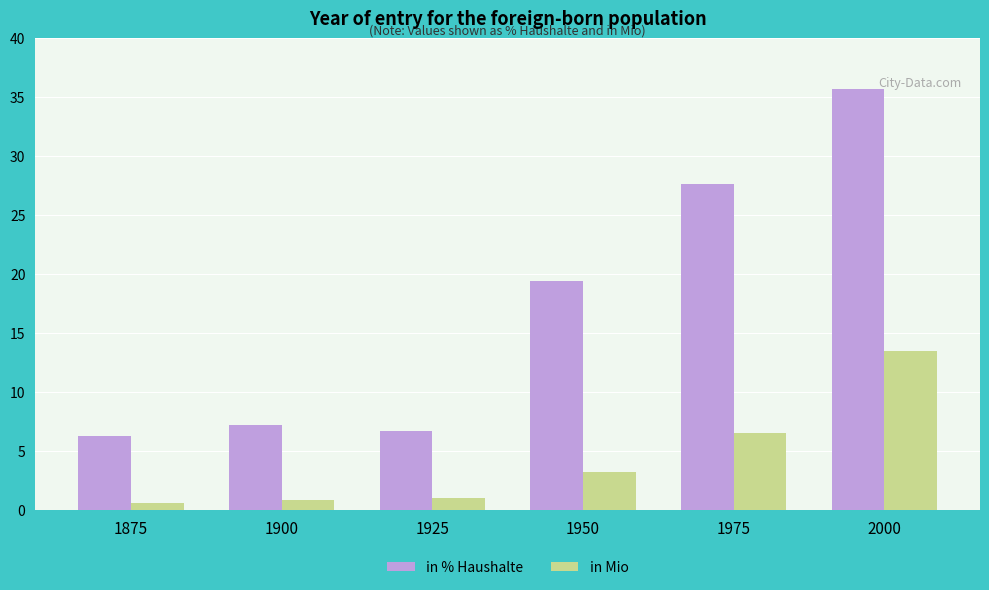

What is the difference between the second highest and minimum values in the in % Haushalte series?

21.3